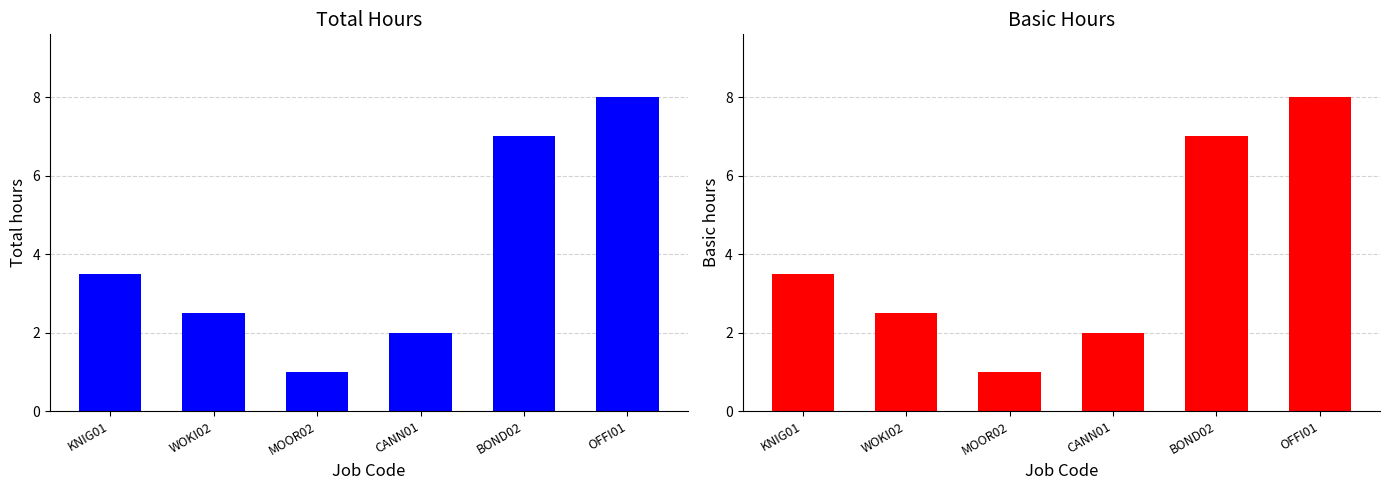

How many values in the Total series exceed 3?

3